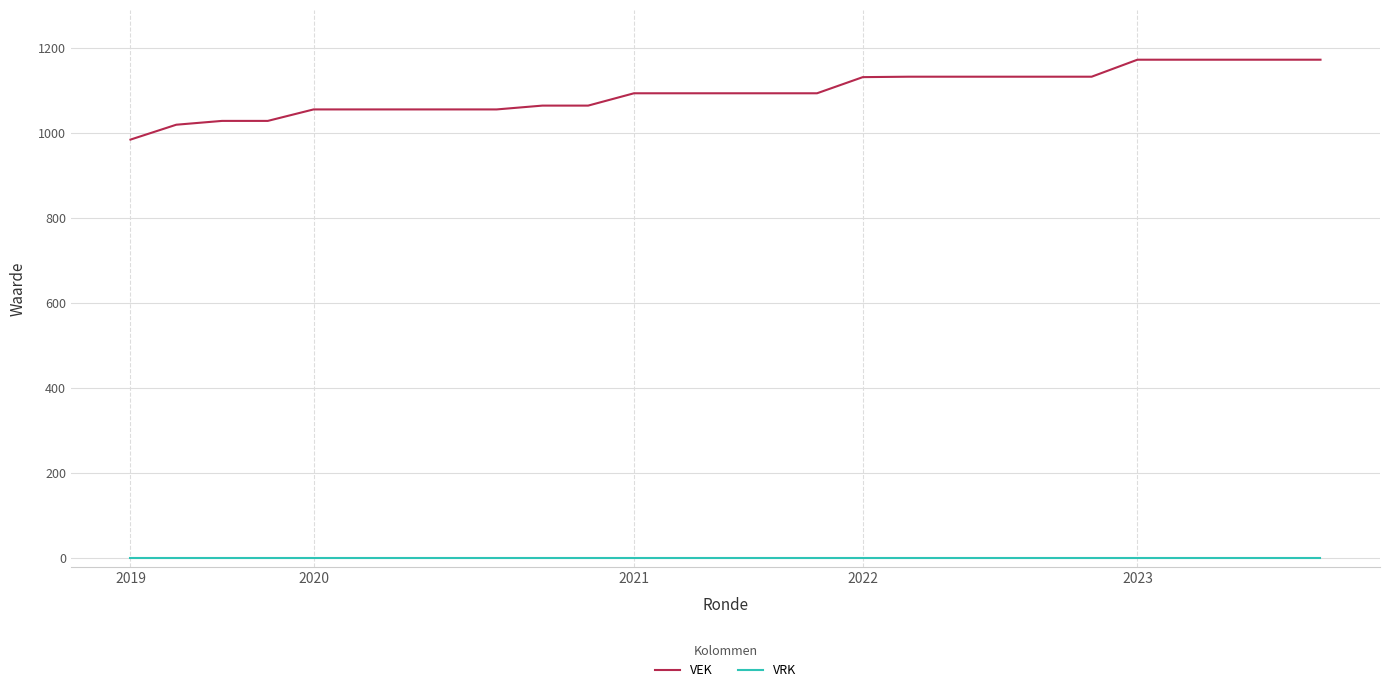

True or false: VEK and VRK intersect in this chart.

False